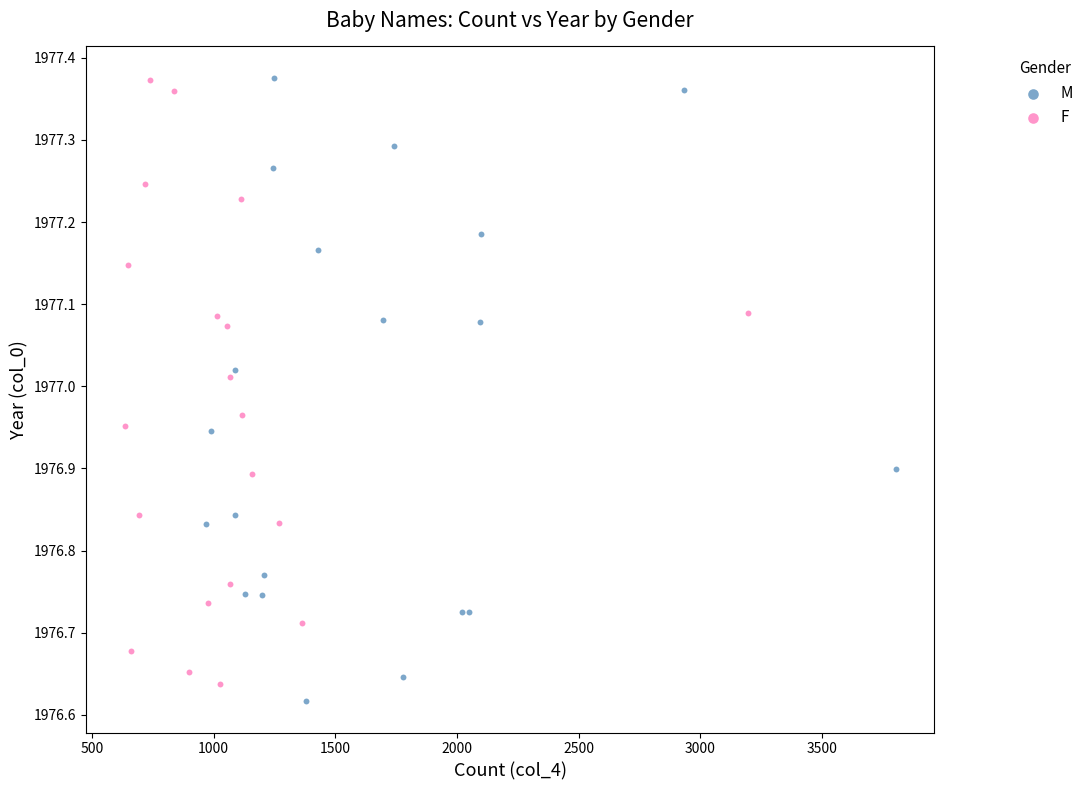

Which series has the widest spread of Y values?

M